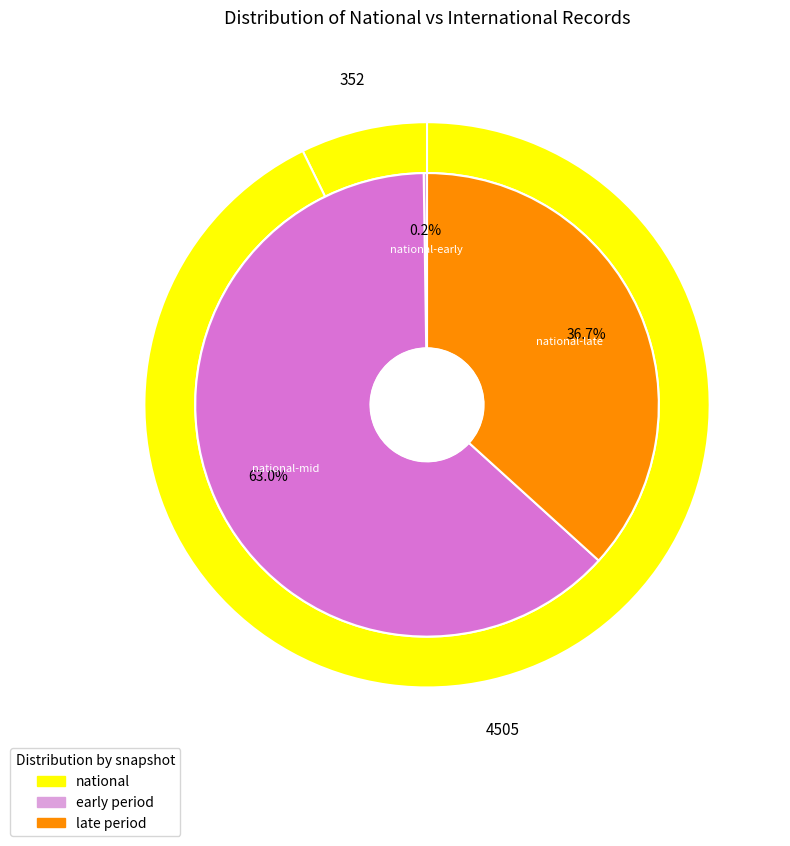

Is it true that 2018-09-28 is 1% of the pie?

False